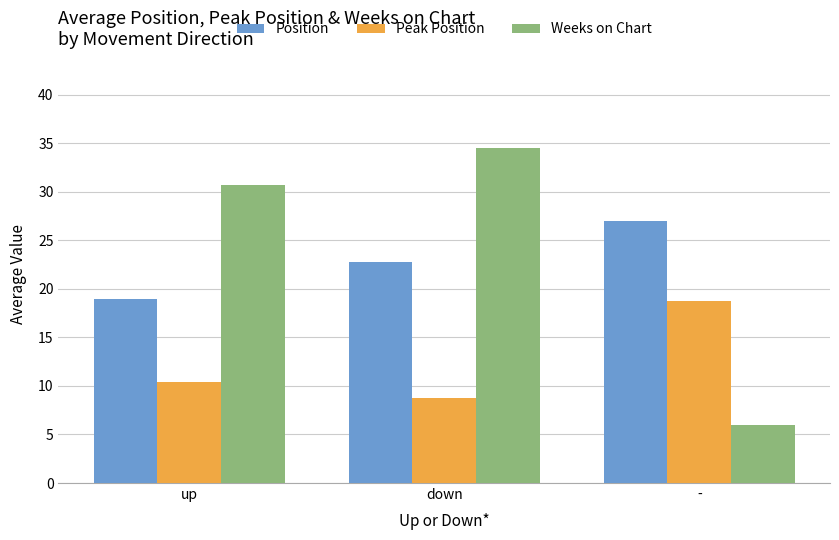

What position from the left is up?

1